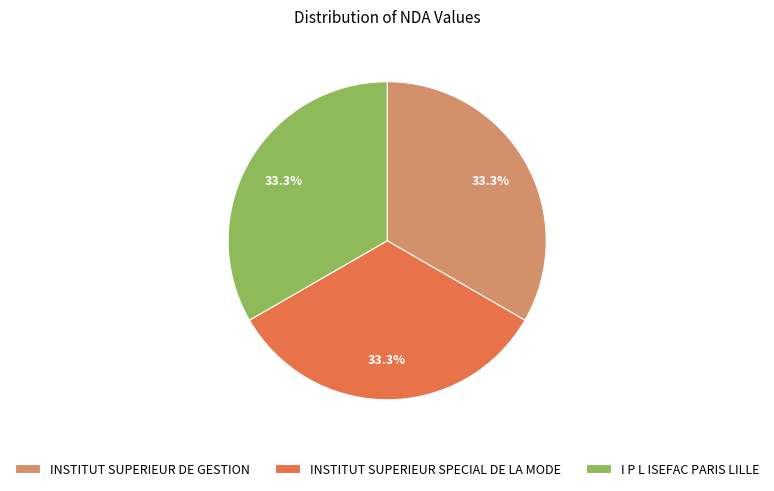

The INSTITUT SUPERIEUR DE GESTION slice represents 48% of the pie. True or false?

False